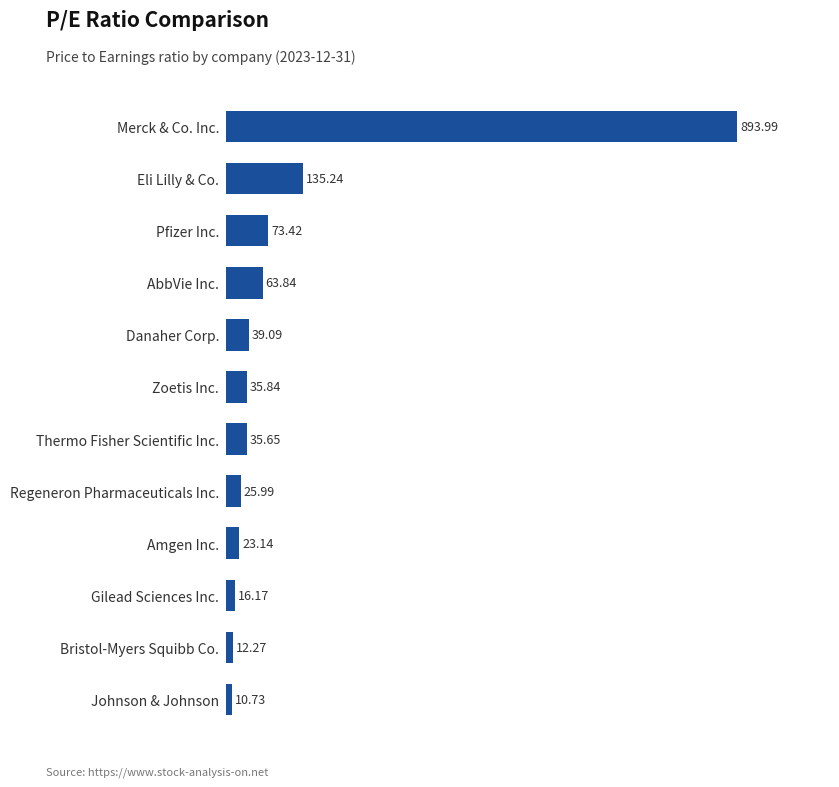

What is the difference between the maximum and minimum values?

883.3